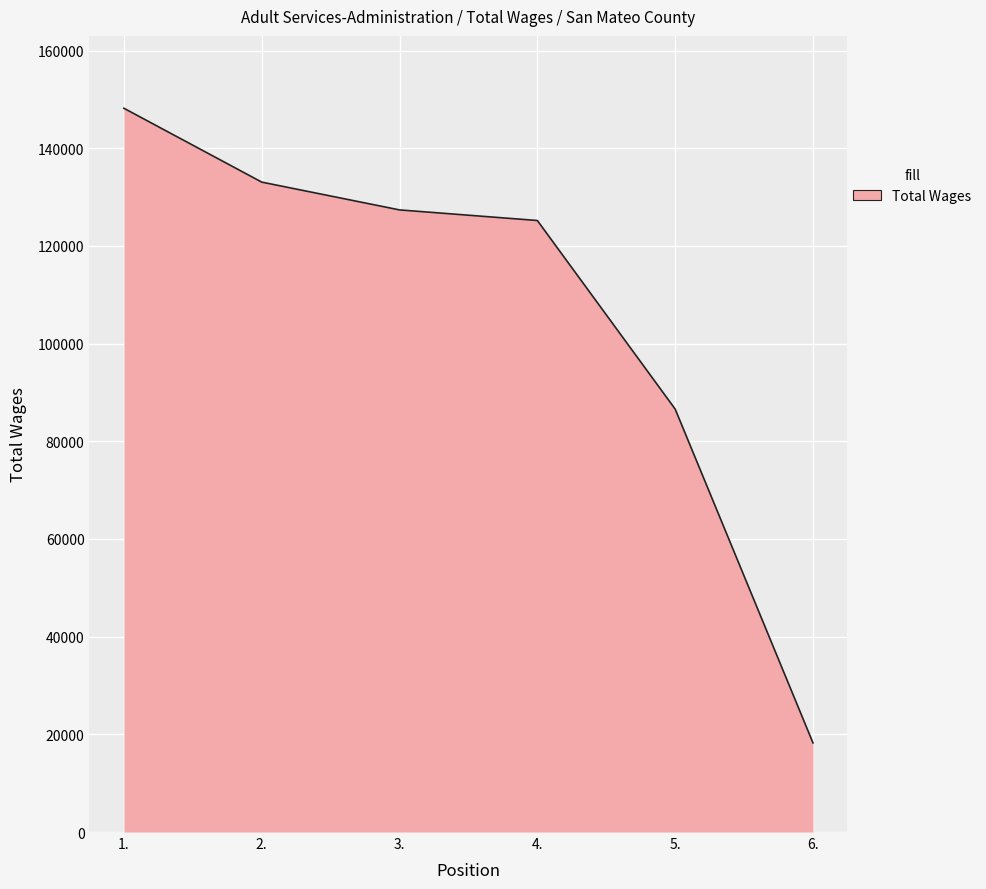

Does the chart display data point markers on the line(s)?

No